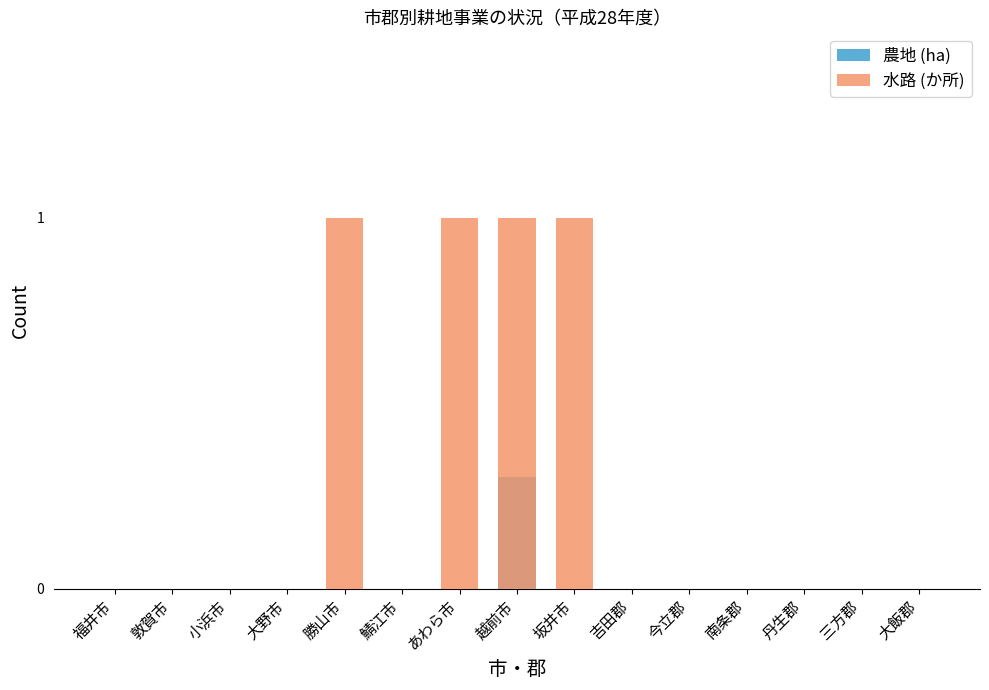

Between 敦賀市 and 勝山市, which series saw the biggest shift?

水路 (か所)